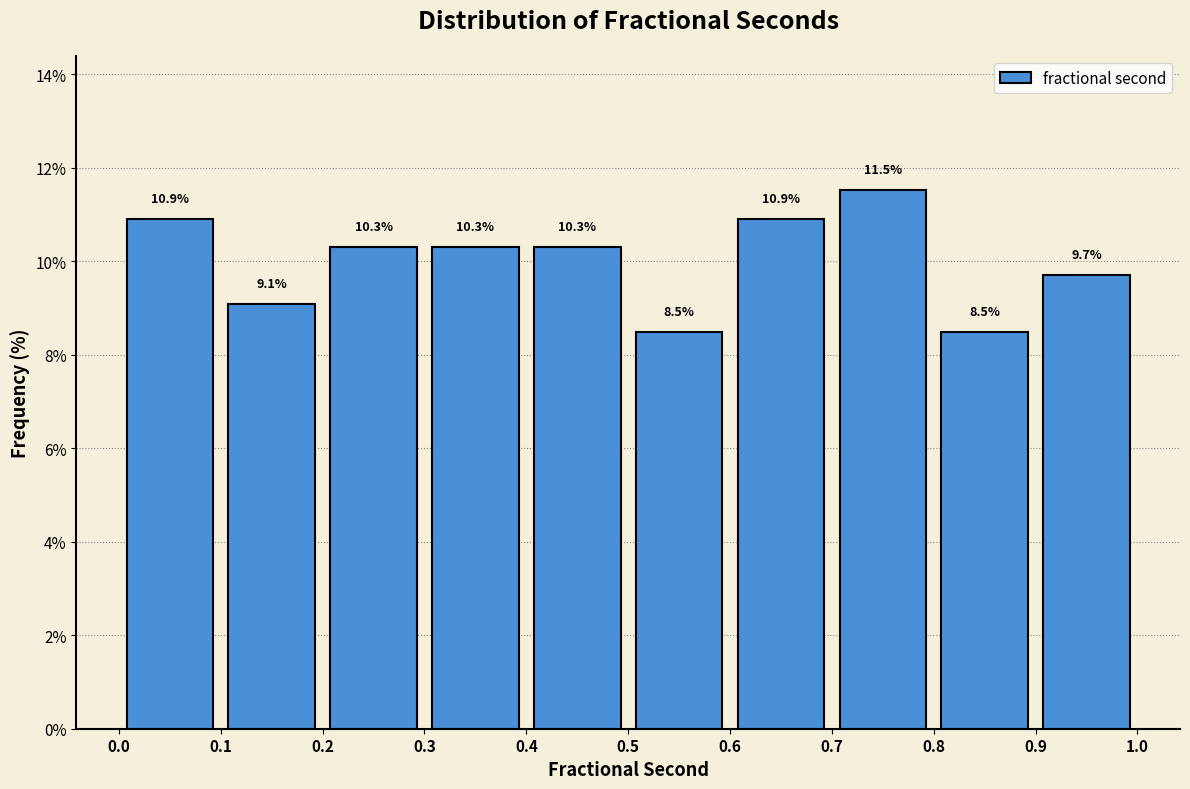

Reading left to right, list every bar in this chart as the range it spans on the x-axis followed by its height.

0.0 to 0.1: 10.9
0.1 to 0.2: 9.1
0.2 to 0.3: 10.3
0.3 to 0.4: 10.3
0.4 to 0.5: 10.3
0.5 to 0.6: 8.5
0.6 to 0.7: 10.9
0.7 to 0.8: 11.5
0.8 to 0.9: 8.5
0.9 to 1.0: 9.7